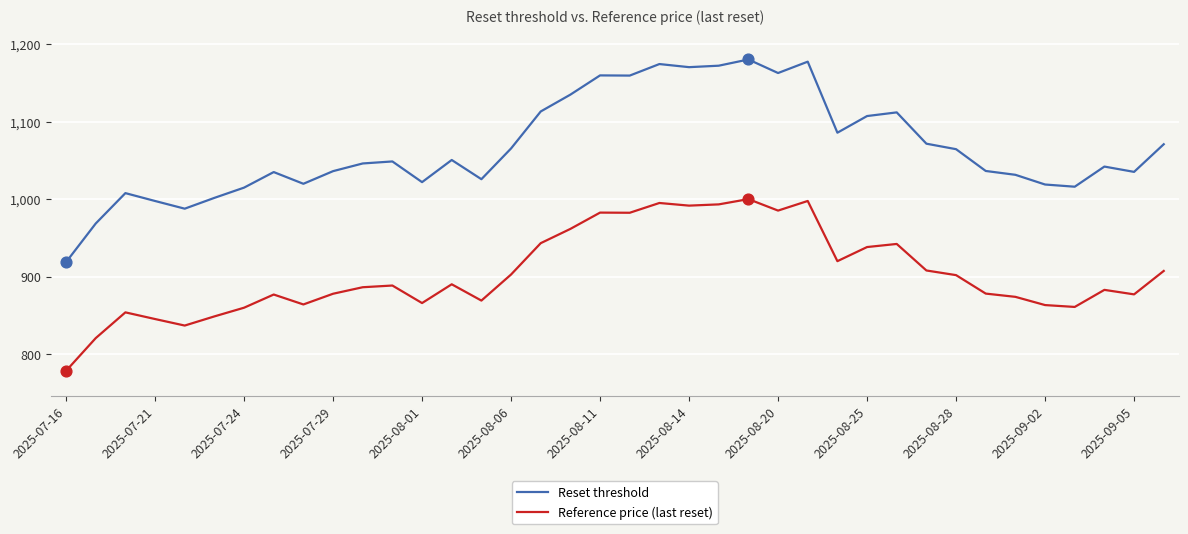

Which series has the largest total across all categories?

Reset threshold